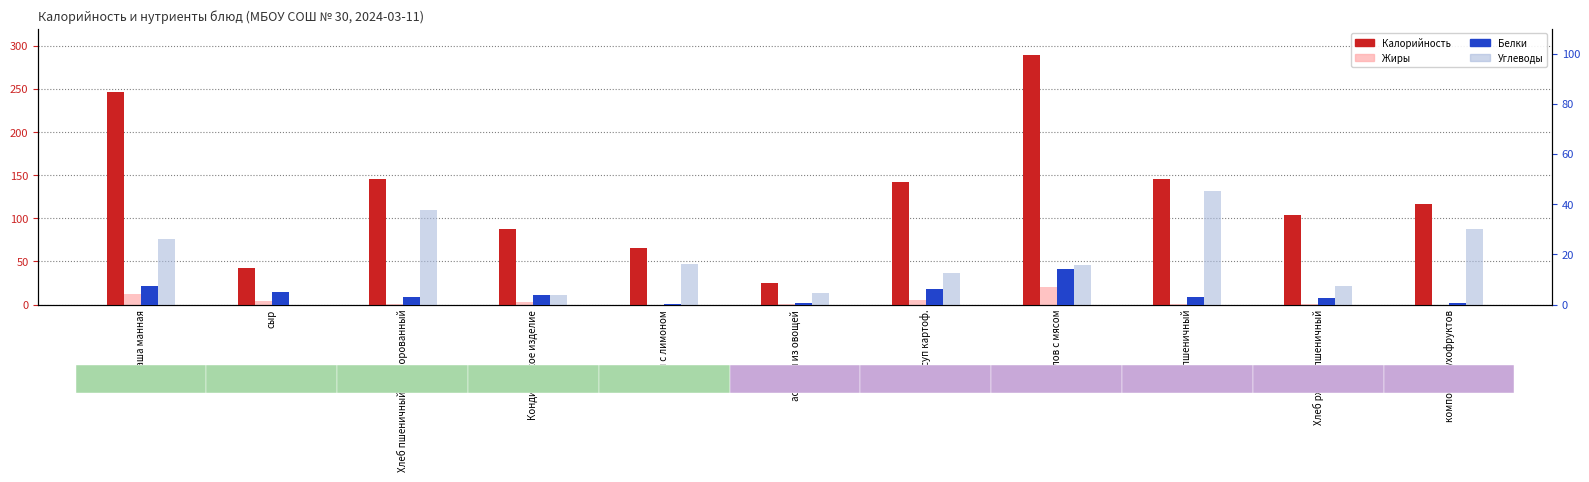

True or false: Белки has a value of 5.0 at сыр.

True